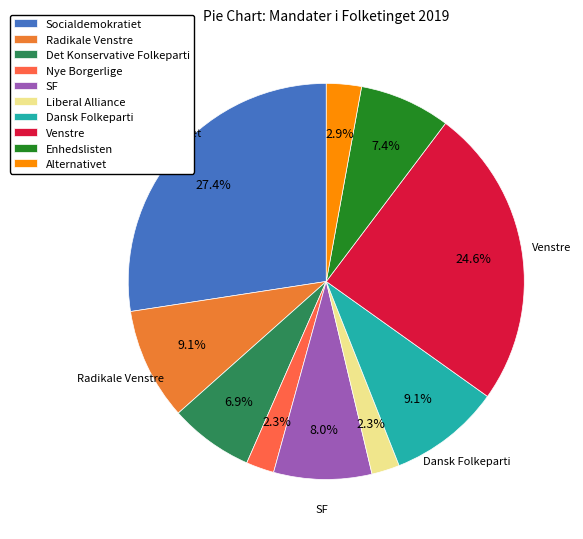

Approximately how many times larger is the value at Det Konservative Folkeparti compared to Liberal Alliance?

3.0